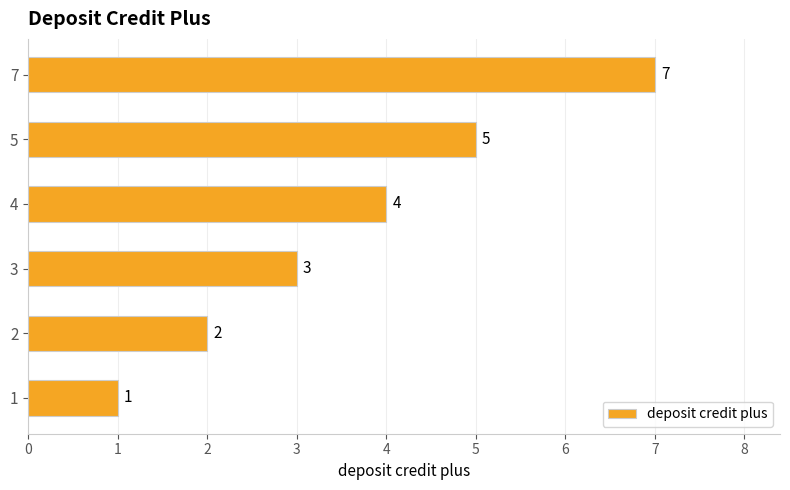

How many bars are there in total?

6